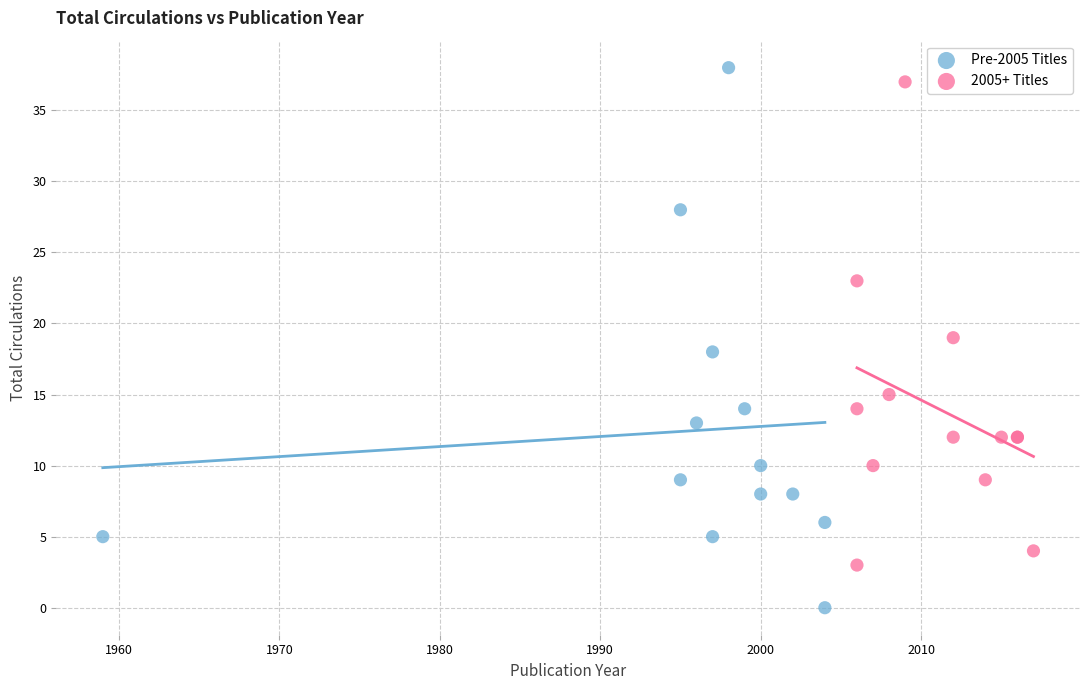

Which series contains the lowest Y value?

Pre-2005 Titles